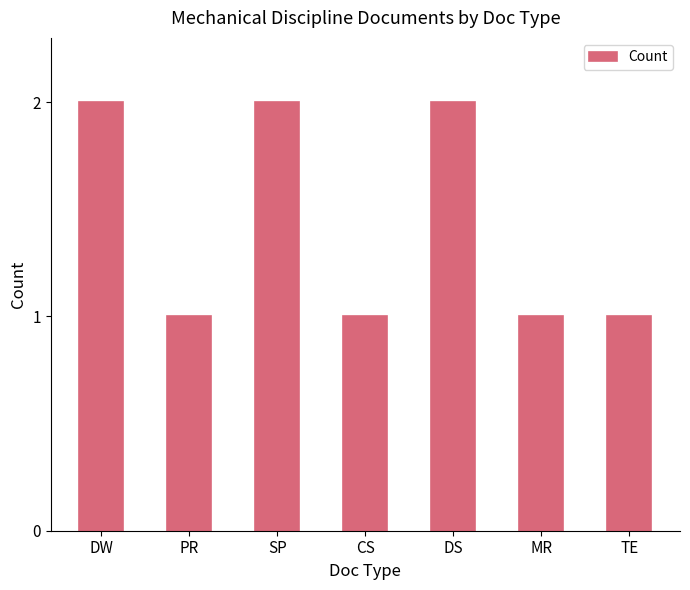

What is the label of the 4th bar from the left?

CS